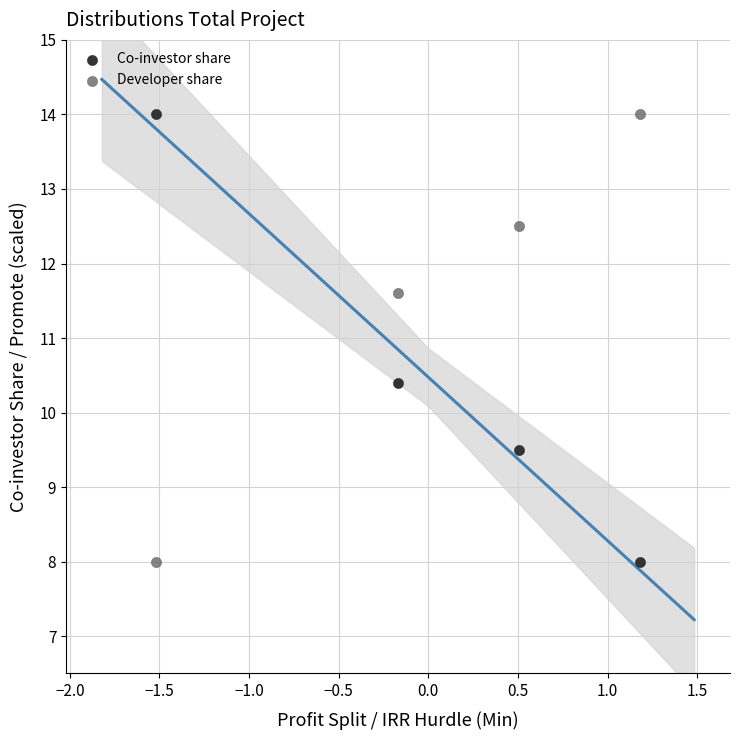

Across all data points, what is the range of Y values (max minus min)?

6.0